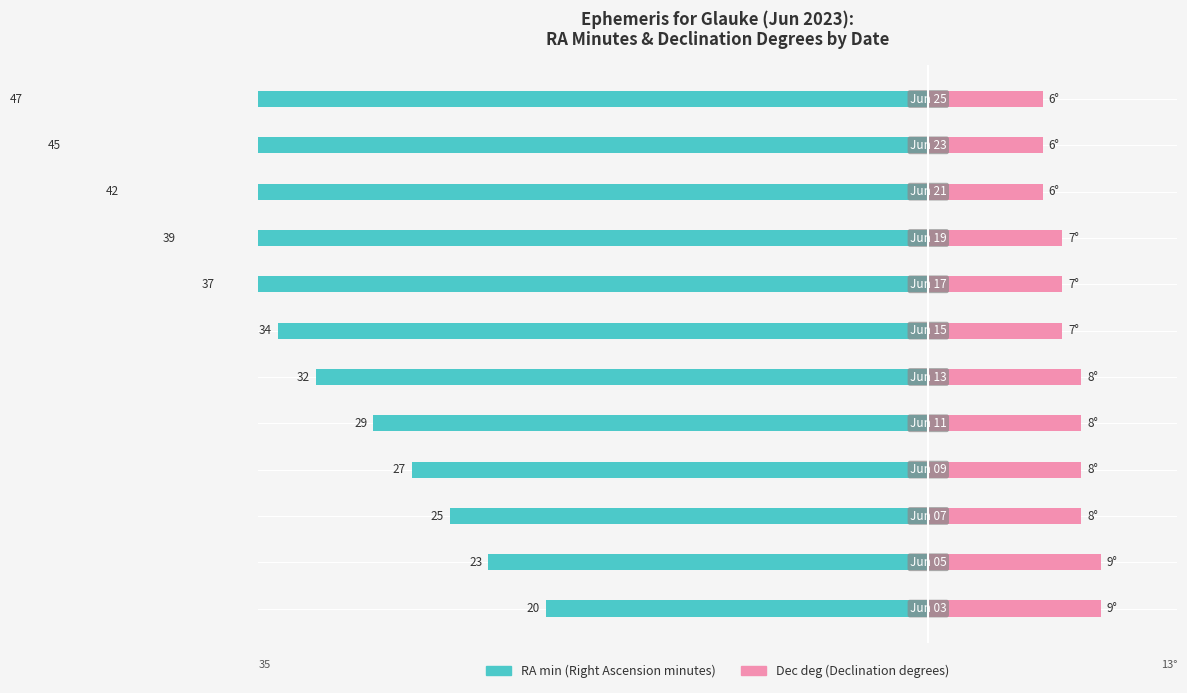

Reading left to right, list all the values displayed in this chart.

RA min: 0=-20	1=-23	2=-25	3=-27	4=-29	5=-32	6=-34	7=-37	8=-39	9=-42	10=-45	11=-47
Dec deg: 0=9	1=9	2=8	3=8	4=8	5=8	6=7	7=7	8=7	9=6	10=6	11=6